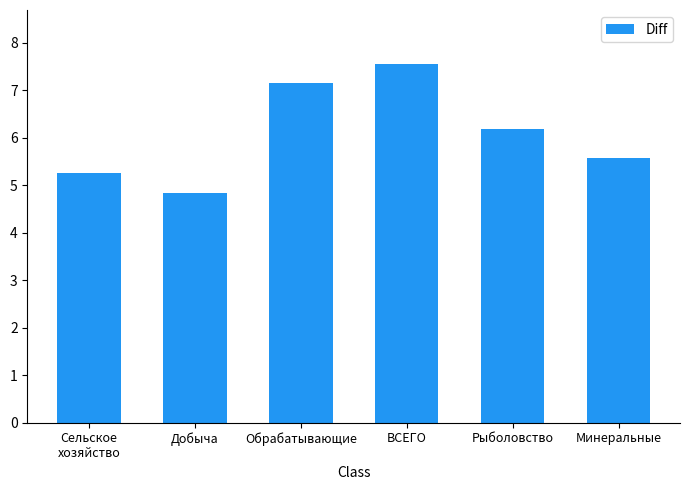

What is the maximum value shown in the chart?

7.6